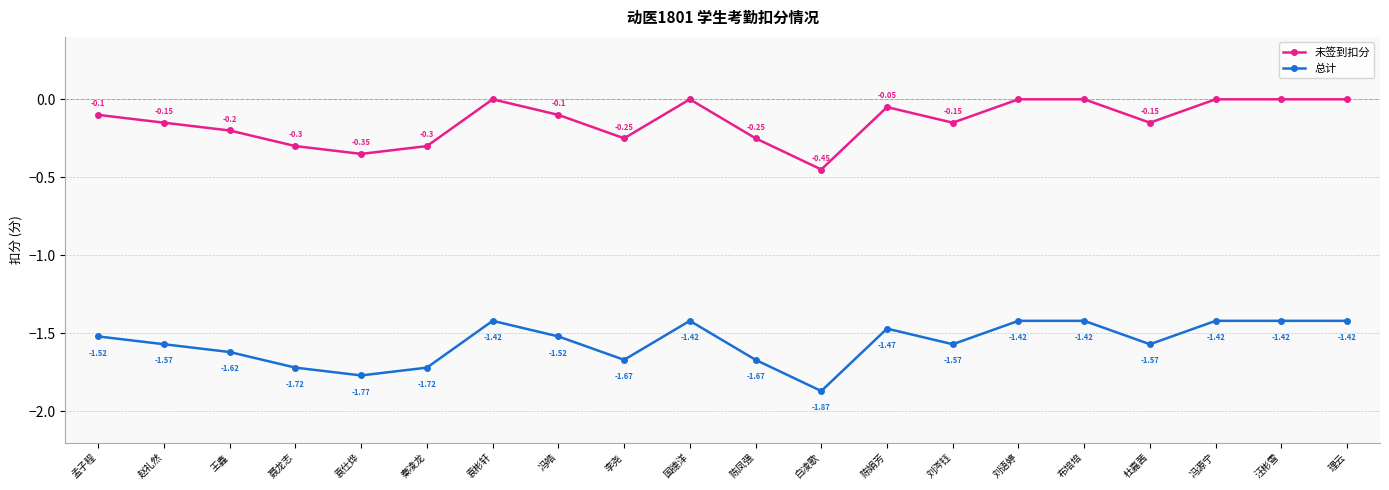

What is the spread (max minus min) of values at 国德洋?

1.4